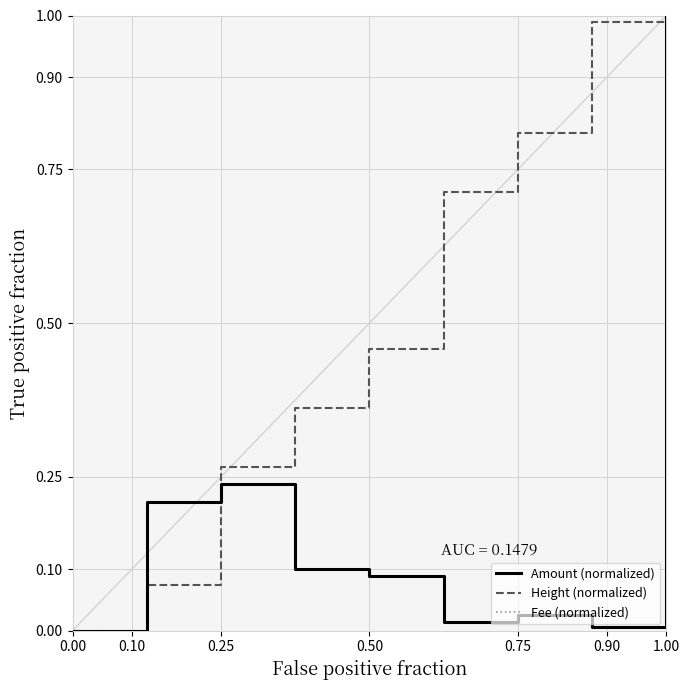

List the series in order of their overall mean, highest first.

Fee (normalized), Height (normalized), Amount (normalized)